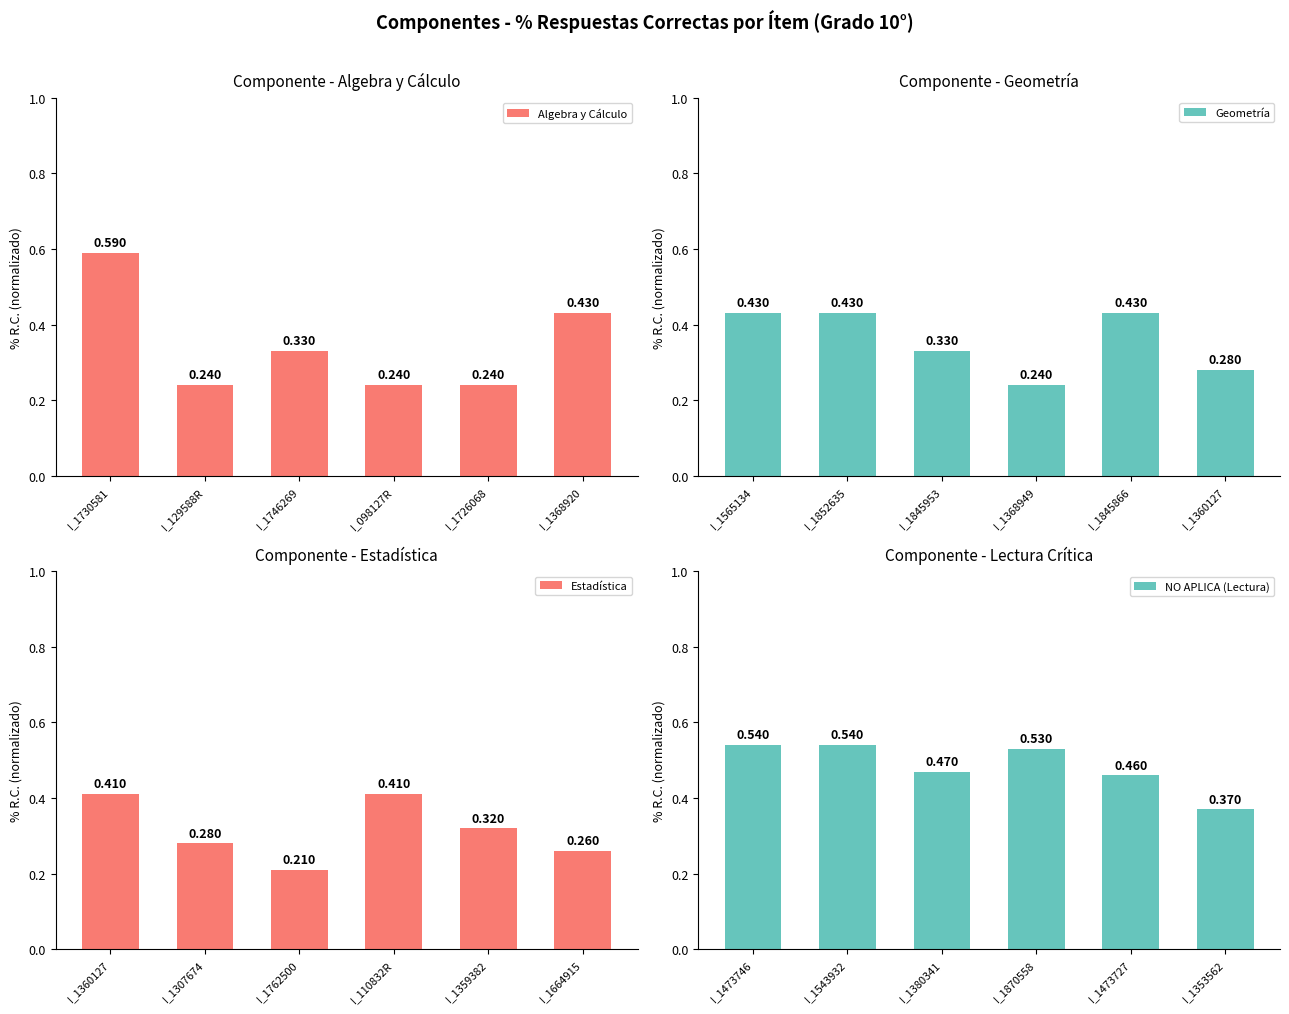

Does the chart contain stacked bars?

No